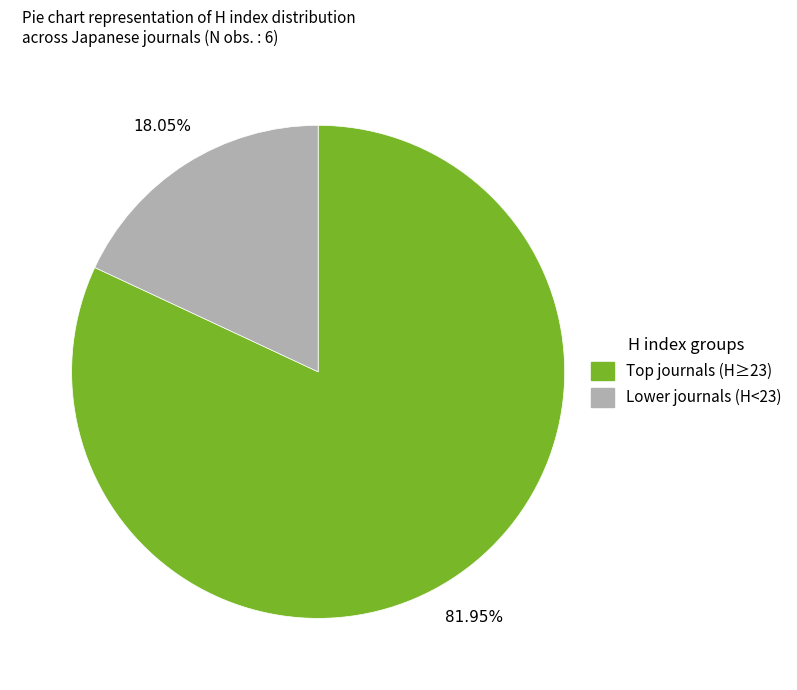

How many slices are in this pie chart?

2